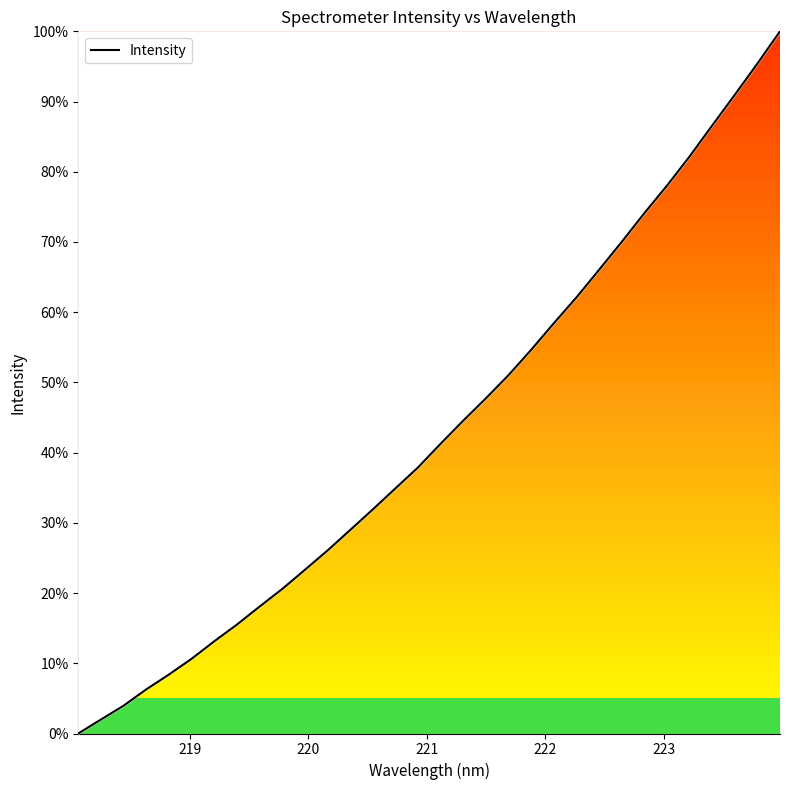

What is the difference between the maximum and minimum values?

100.0